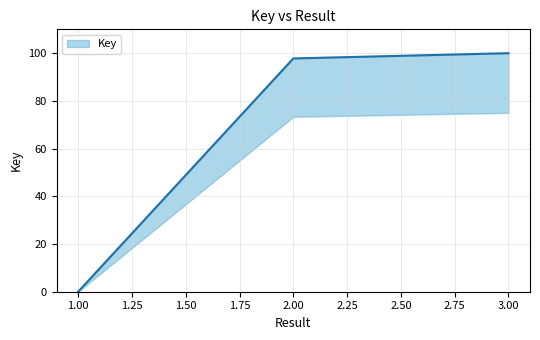

How many series are shown in this chart?

1